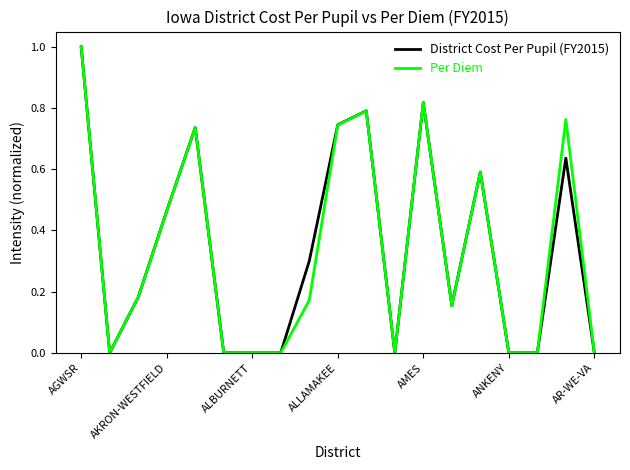

What is the maximum value shown in the chart?

1.0